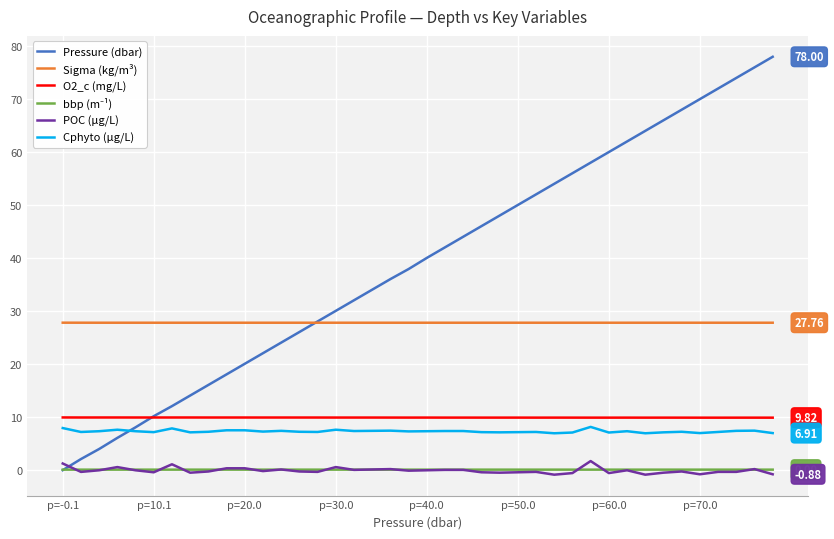

Does the chart have visible grid lines?

Yes